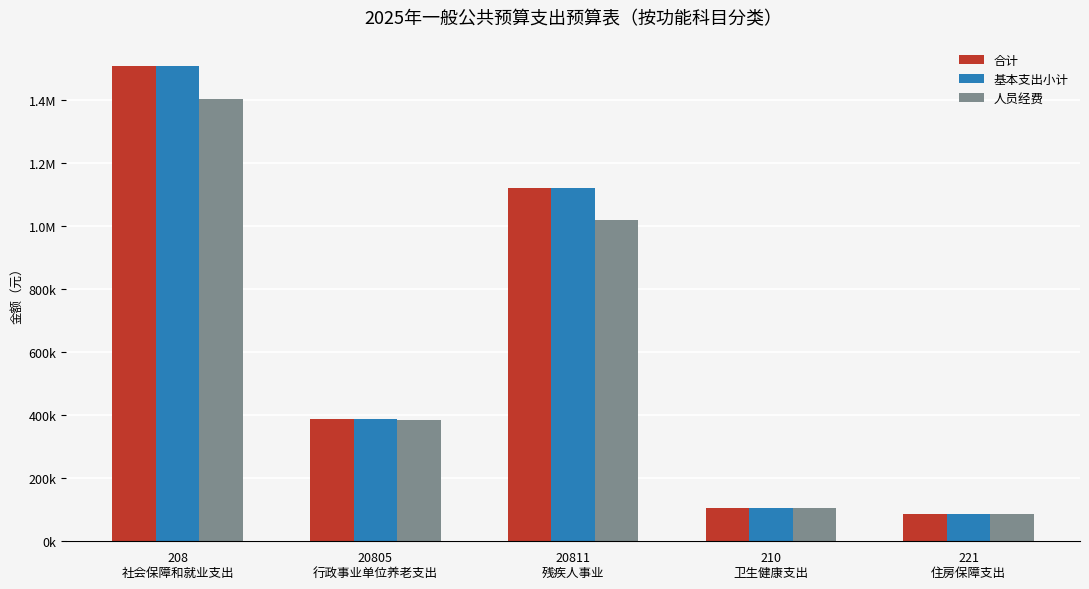

Does the chart contain any negative values?

No